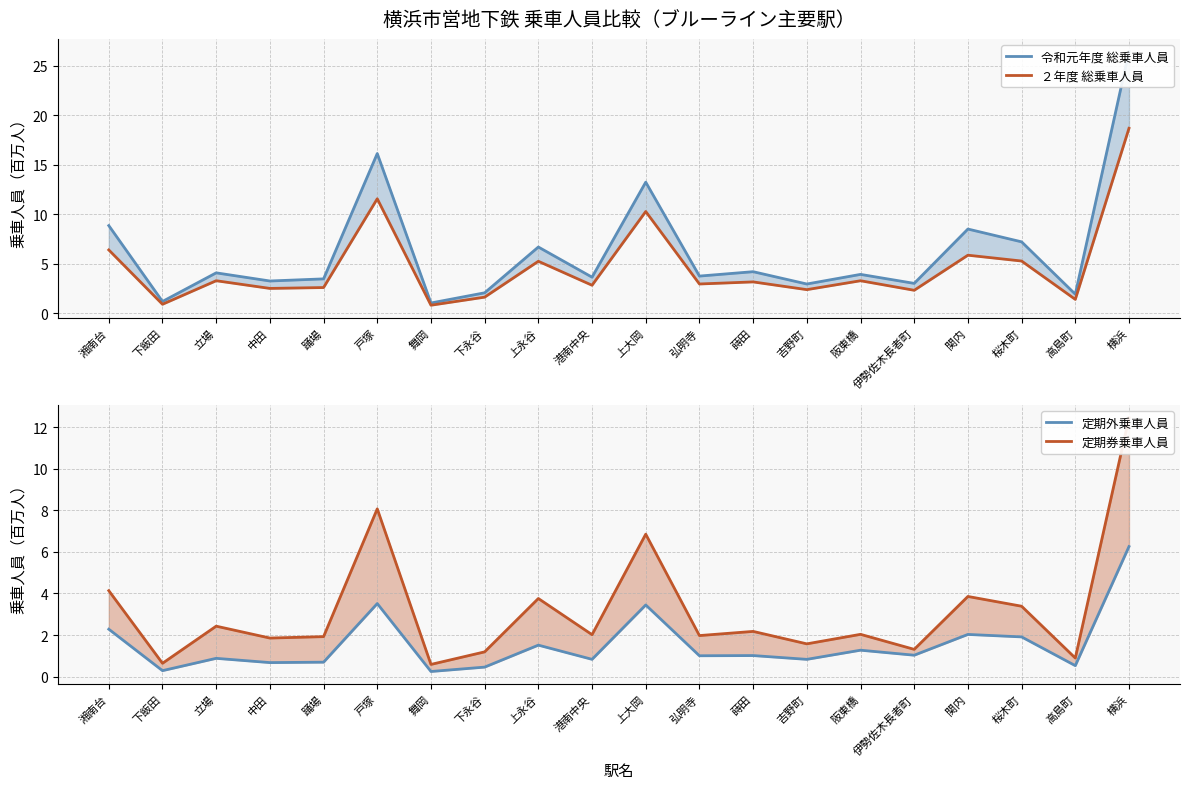

How many data points does each series have?

20